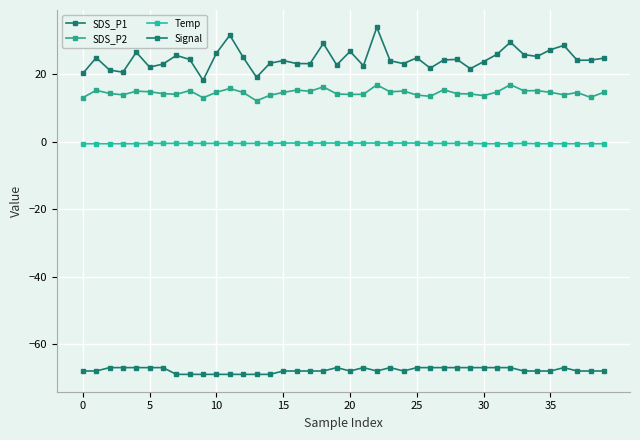

True or false: Temp has more than 2 interior local peaks.

False